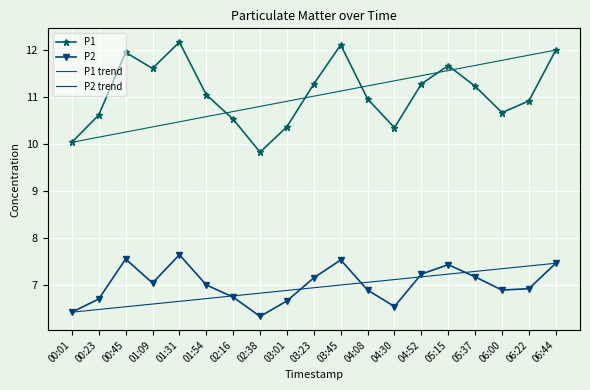

Is the value of P1 at 05:15 greater than the value of P2 at 00:23?

Yes